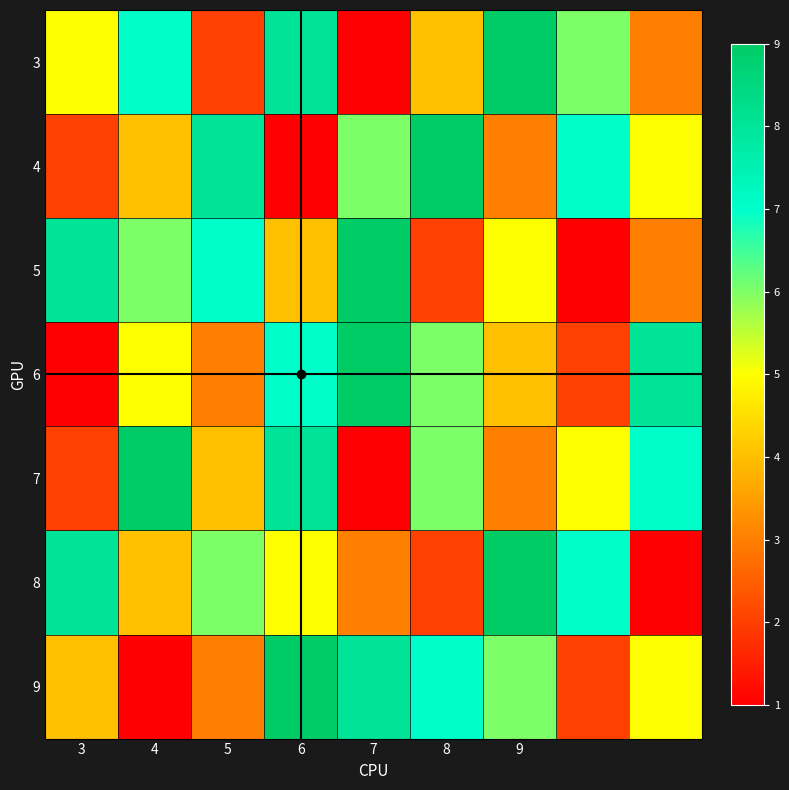

Which series has the largest total across all categories?

3